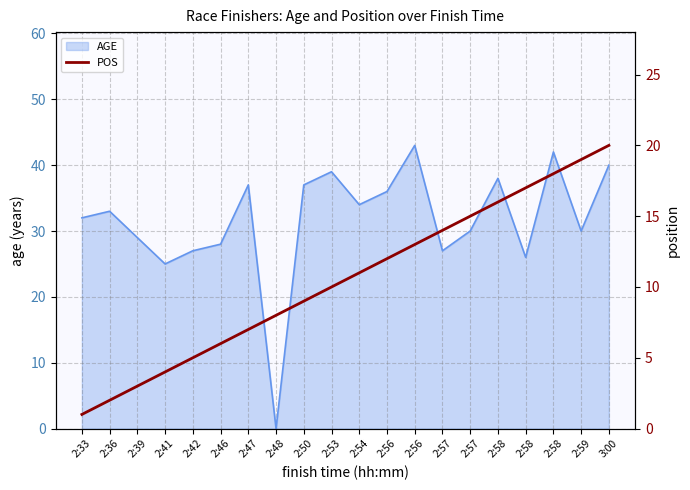

At which category does the chart reach its peak across all series?

3:00